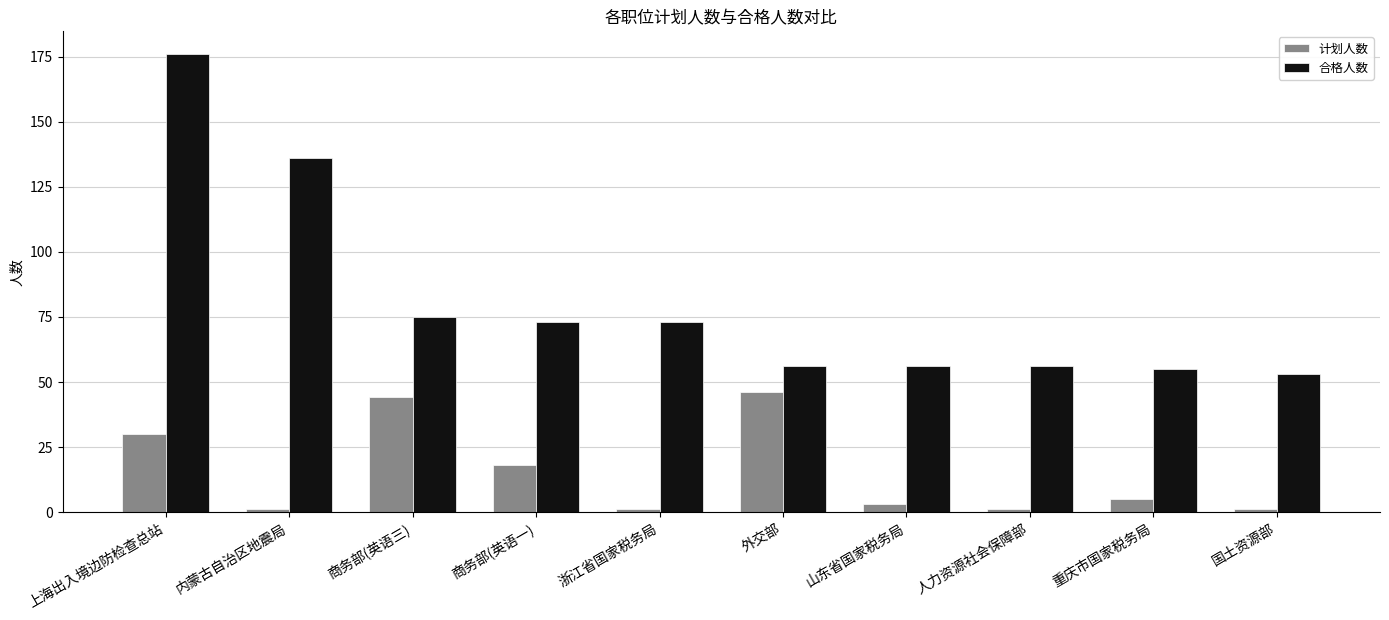

How many bars are there in total?

20